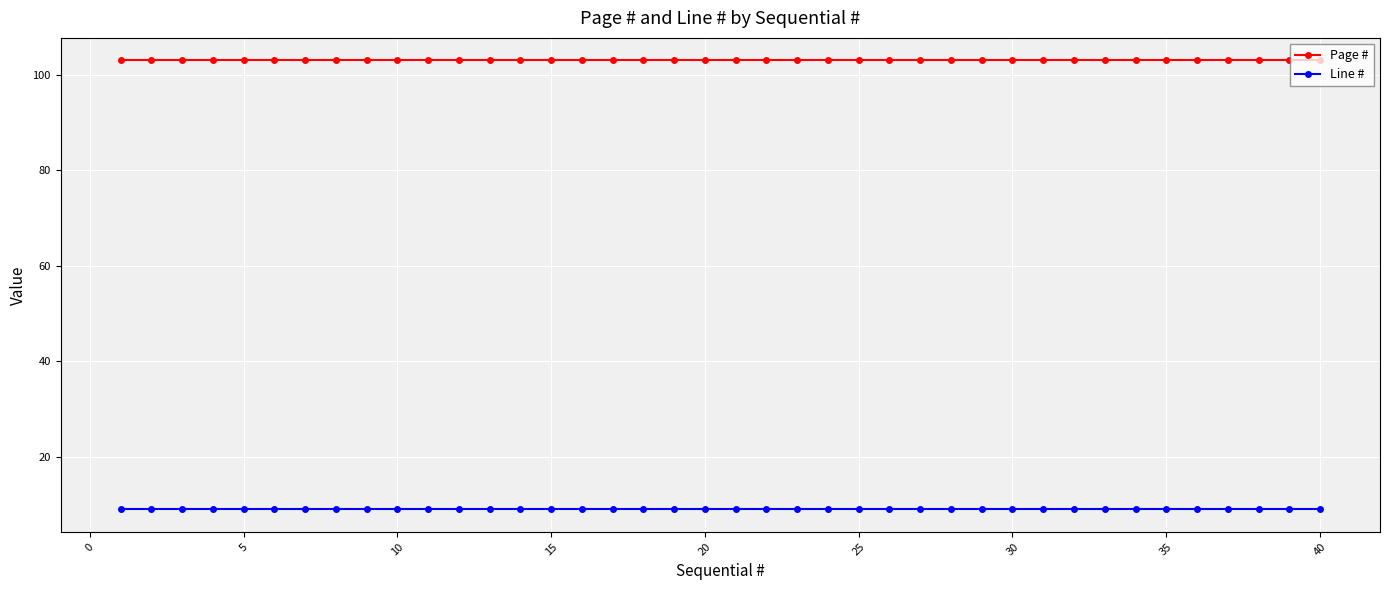

Rank the series by their maximum value, from highest to lowest.

Page #, Line #